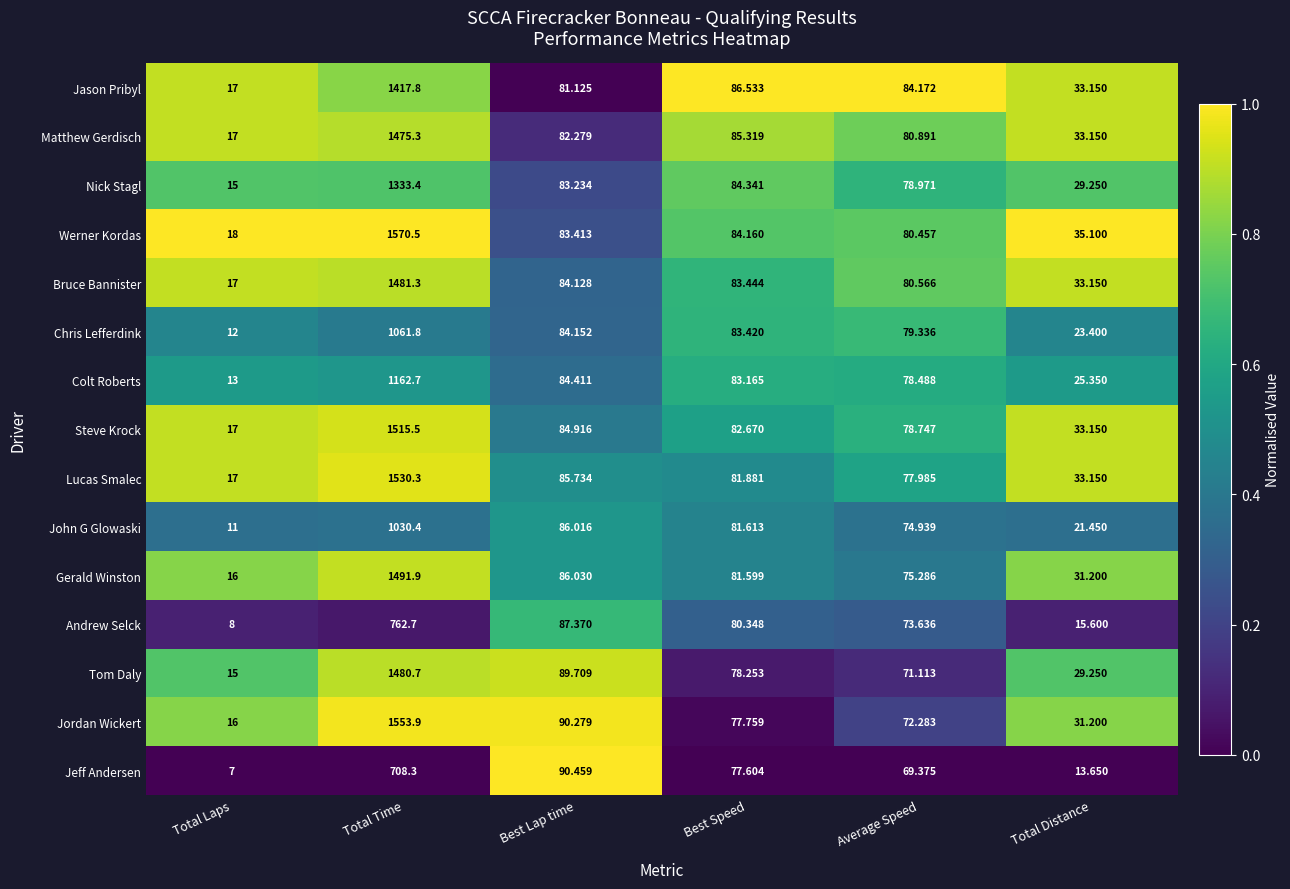

Which series has the largest total across all categories?

Werner Kordas